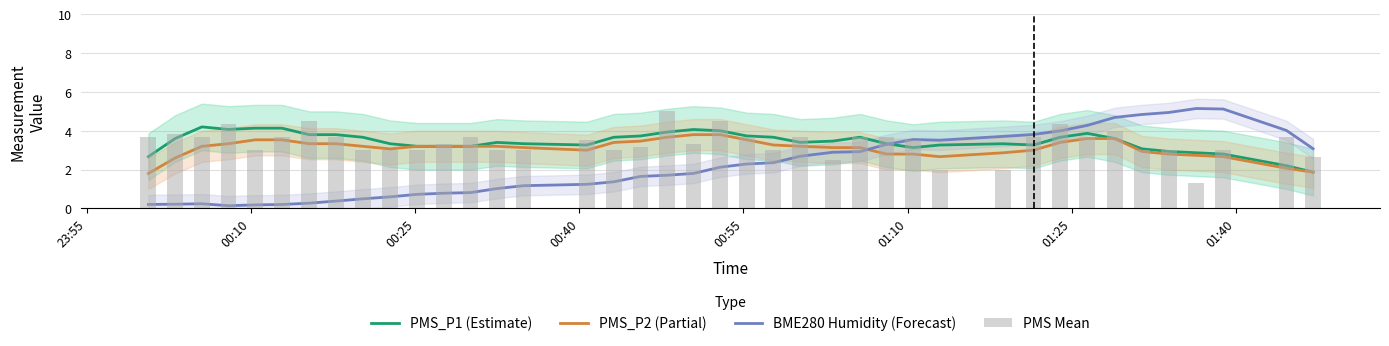

At how many categories does at least one series exceed 4?

16